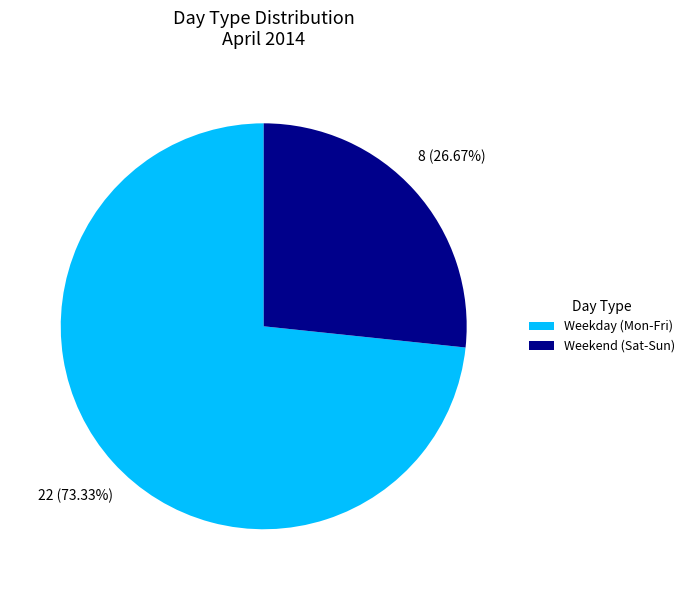

What is the largest slice in the pie chart?

Weekday (Mon-Fri)